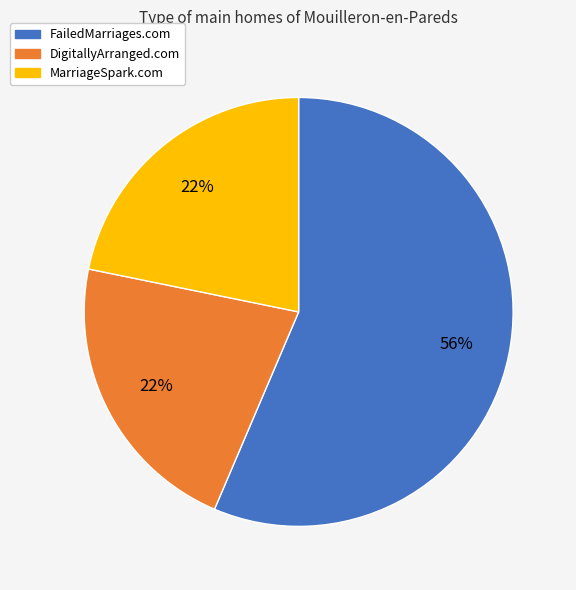

Which category accounts for the majority?

FailedMarriages.com